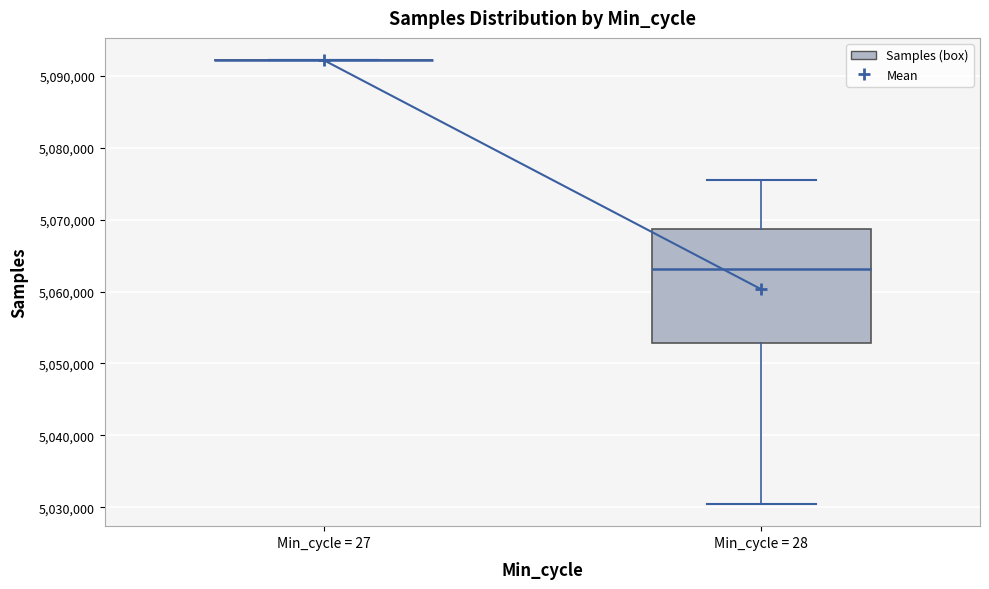

Reading left to right, read every box against the y-axis: the position of its median line, the range the box covers, and the ends of its whiskers. The values are not printed on the chart, so give them approximately, as read against the axis.

Min_cycle = 27: box collapsed to a line at 5092000, whiskers 5092000 to 5092000
Min_cycle = 28: median 5063000, box 5053000 to 5069000, whiskers 5030000 to 5076000